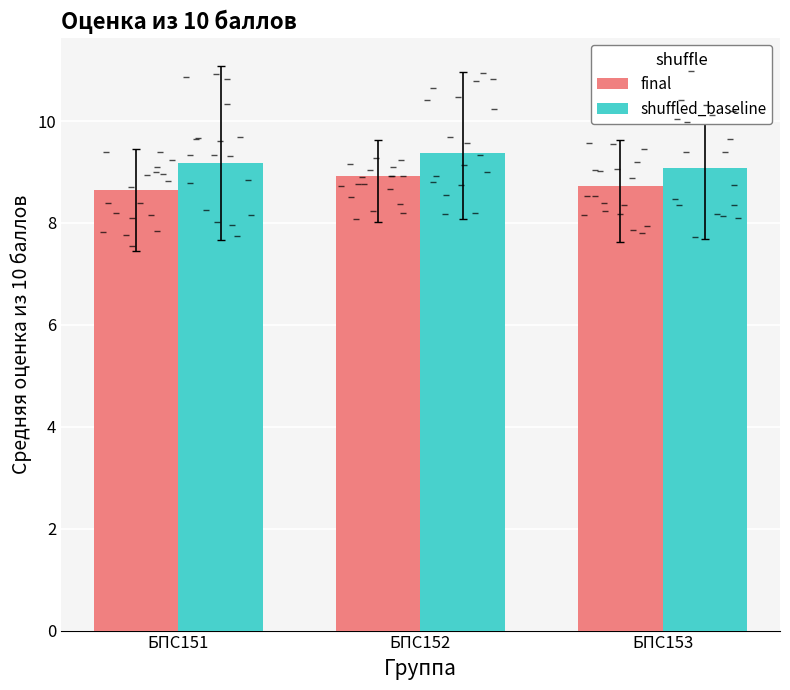

What is the value of the shuffled_baseline bar at the 2nd from the left?

9.4